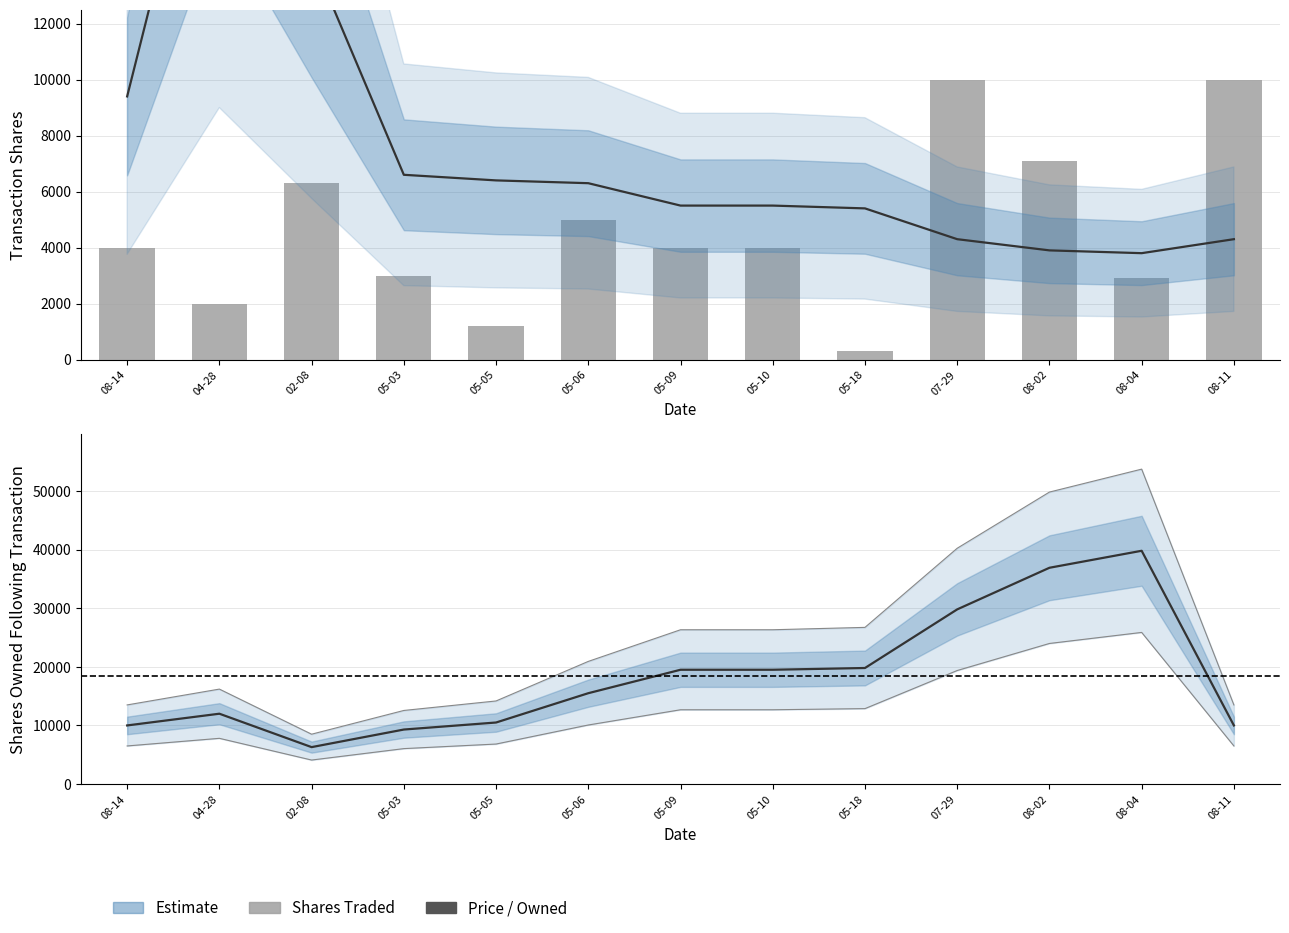

What is the label of the 4th bar from the left?

05-03